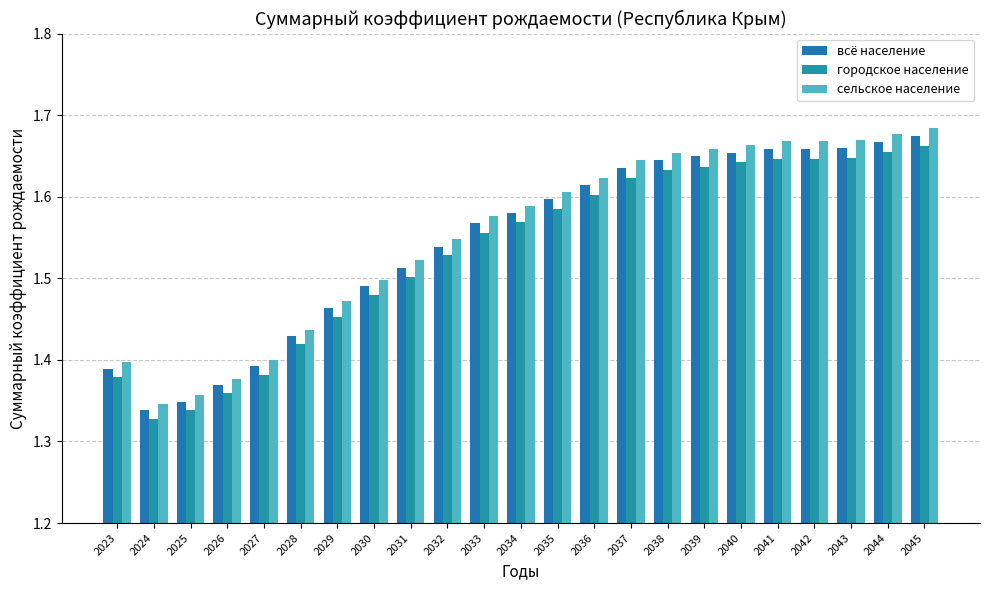

How many data points does each series have?

23